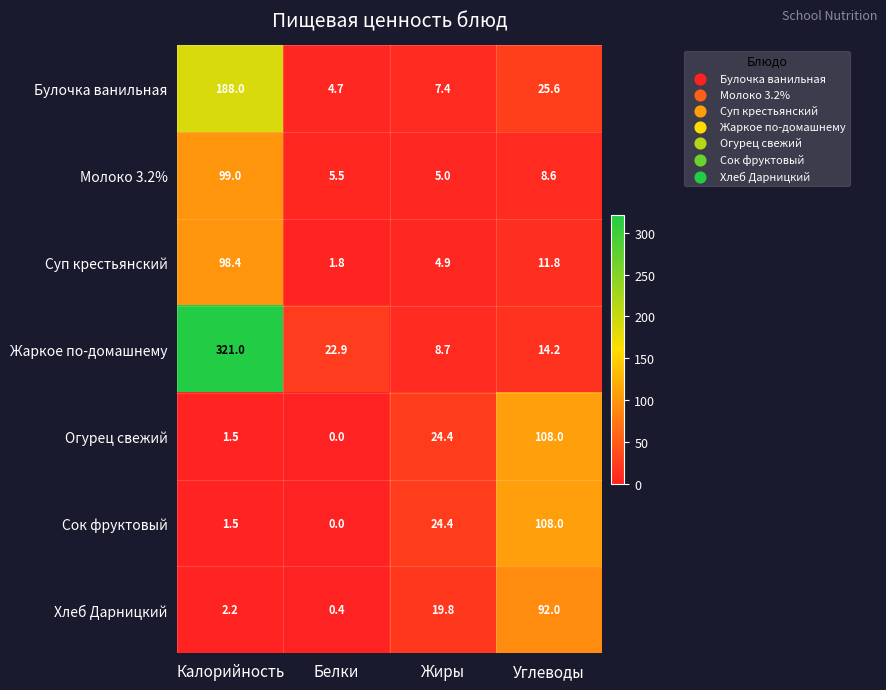

Rank the categories by Огурец свежий value from highest to lowest.

Углеводы, Жиры, Калорийность, Белки